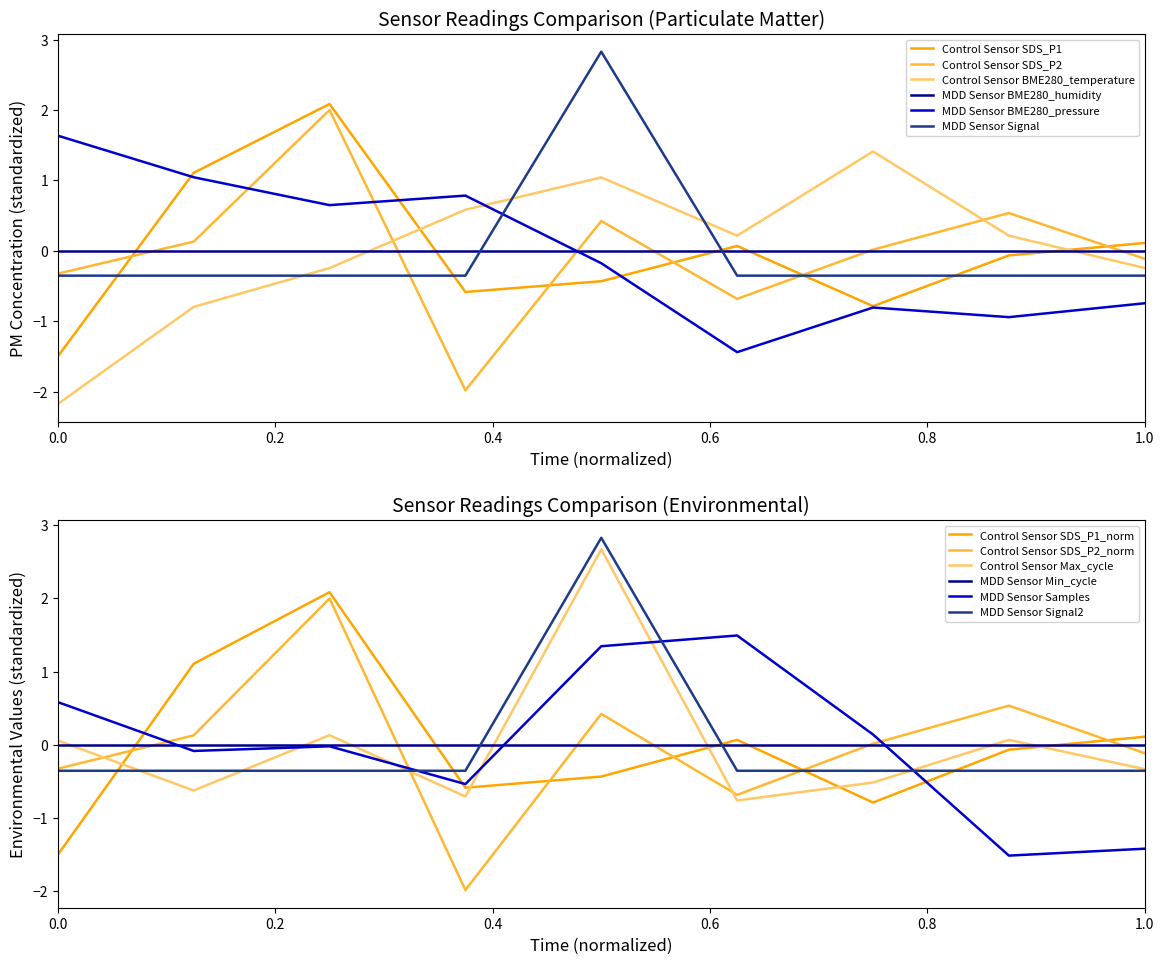

True or false: Signal has a value of -0.1 at 01:05.

False